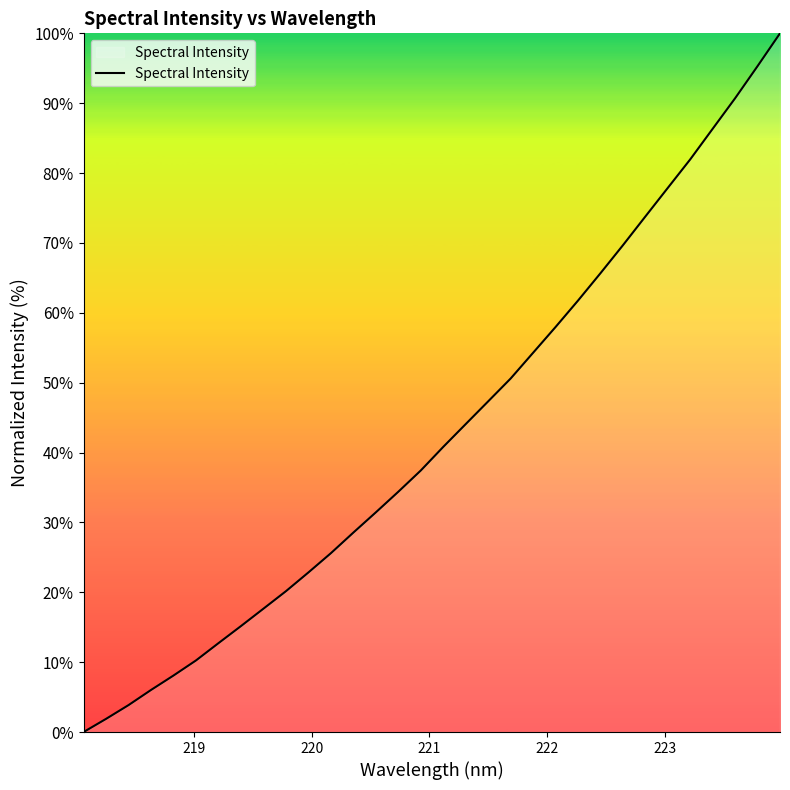

What is the difference between the maximum and minimum values?

100.0